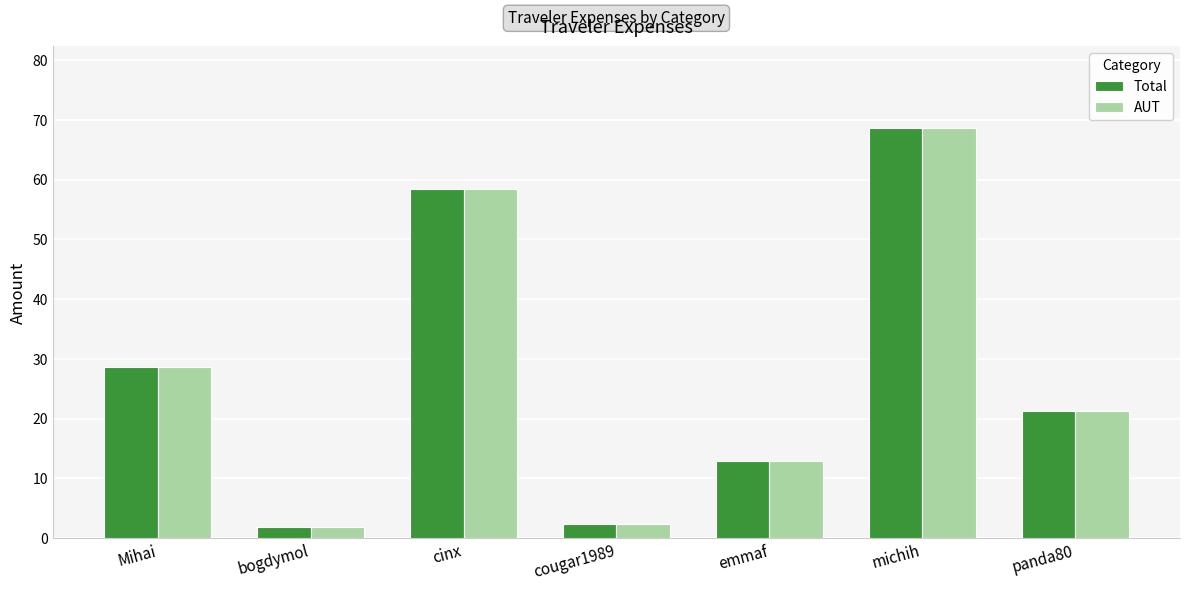

Where is AUT nearest to the value 35?

Mihai